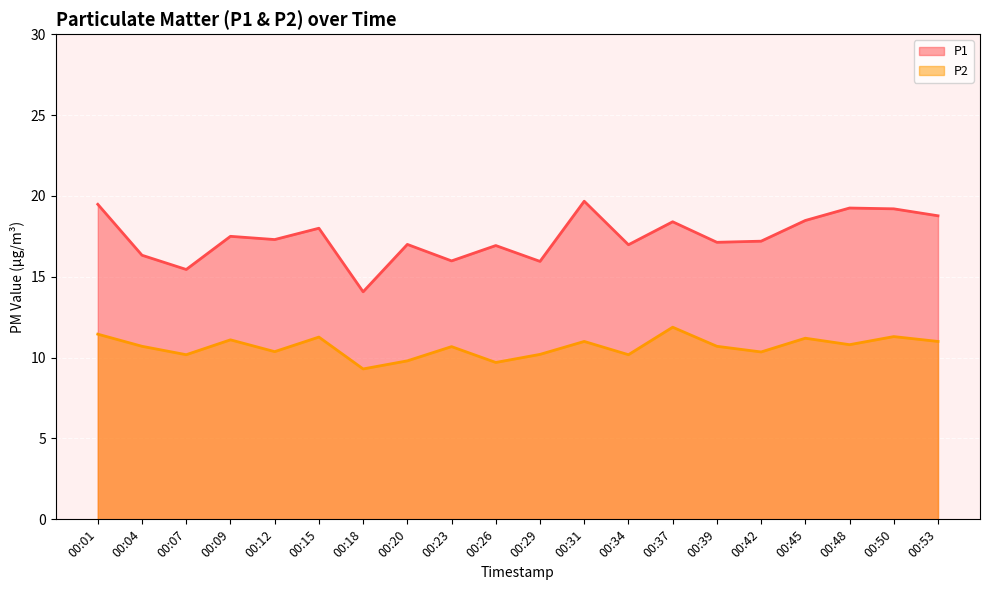

How many values in the P2 series exceed 10?

17